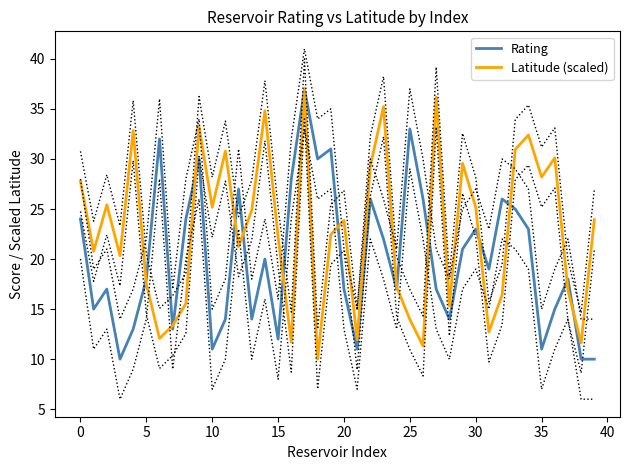

Rank the series at 33 from highest to lowest value.

Latitude (scaled), Rating